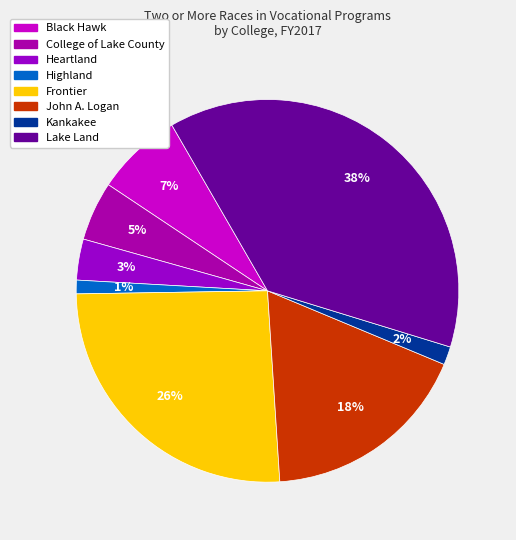

Does any single category account for the majority?

No